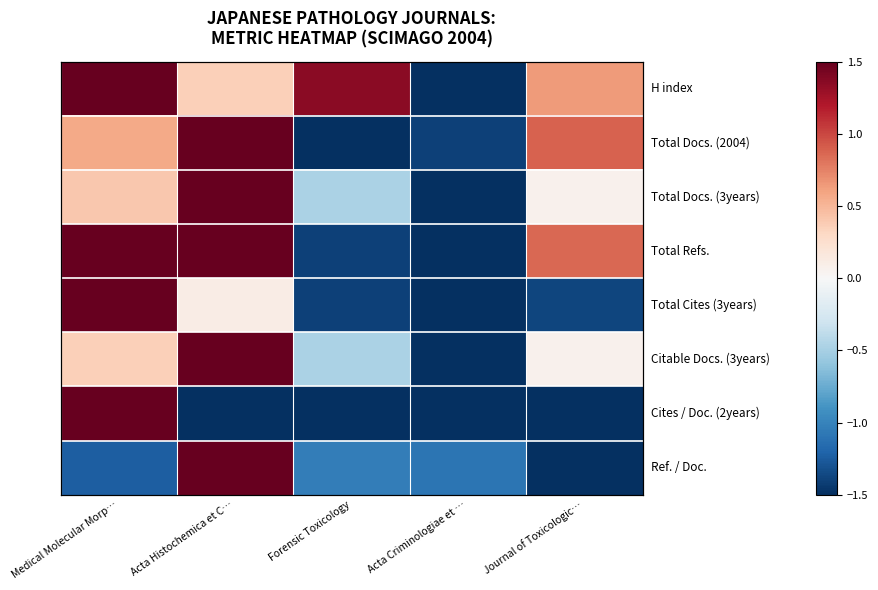

The Total Cites (3years) series shows 0.2 at Acta Histochemica et C…. True or false?

False